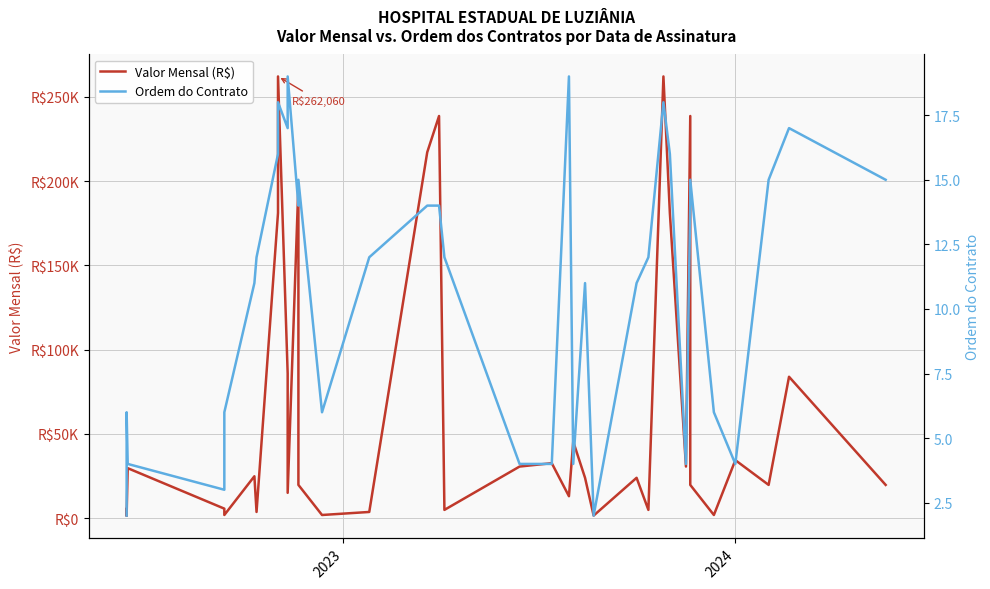

How many values in the Valor Mensal (R$) series are below 23909?

18